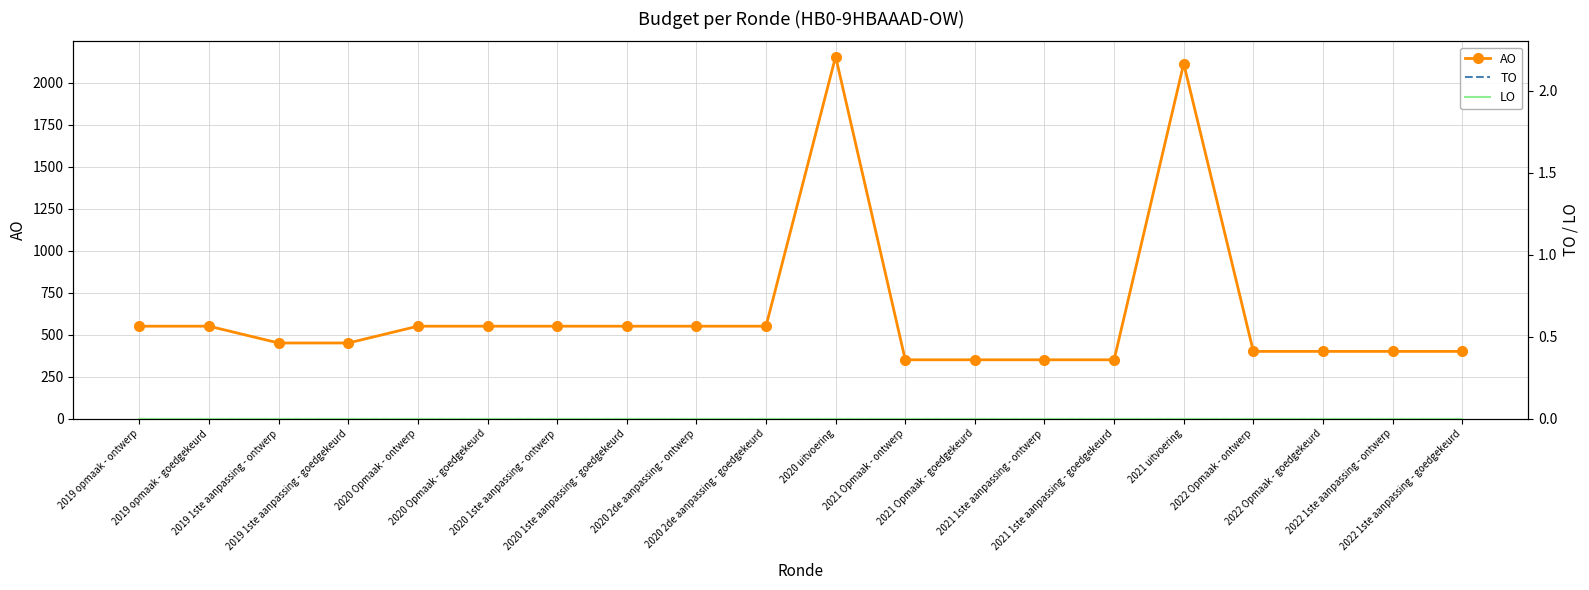

Reading left to right, transcribe all the data shown in this chart.

AO: 550	550	450	450	550	550	550	550	550	550	2155	350	350	350	350	2113	400	400	400	400
TO: 0	0	0	0	0	0	0	0	0	0	0	0	0	0	0	0	0	0	0	0
LO: 0	0	0	0	0	0	0	0	0	0	0	0	0	0	0	0	0	0	0	0